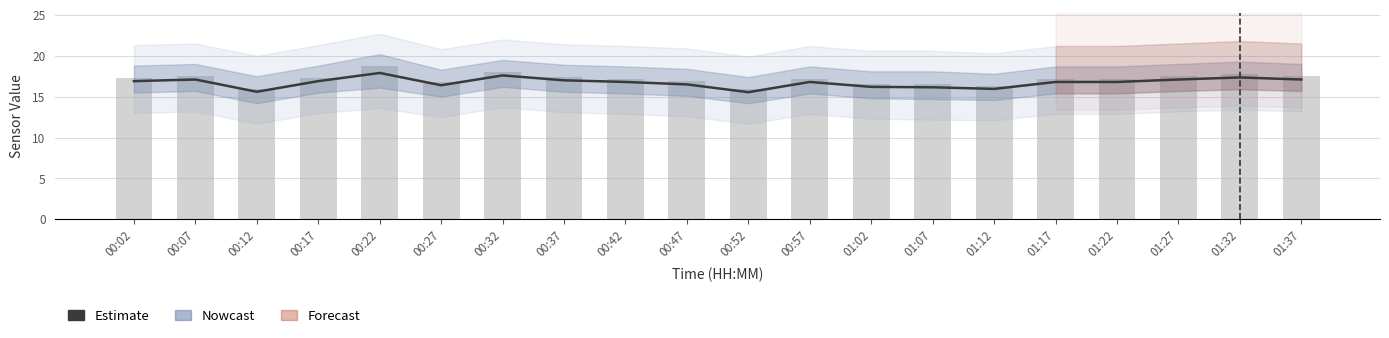

What is the total value across all series at 01:17?

34.0